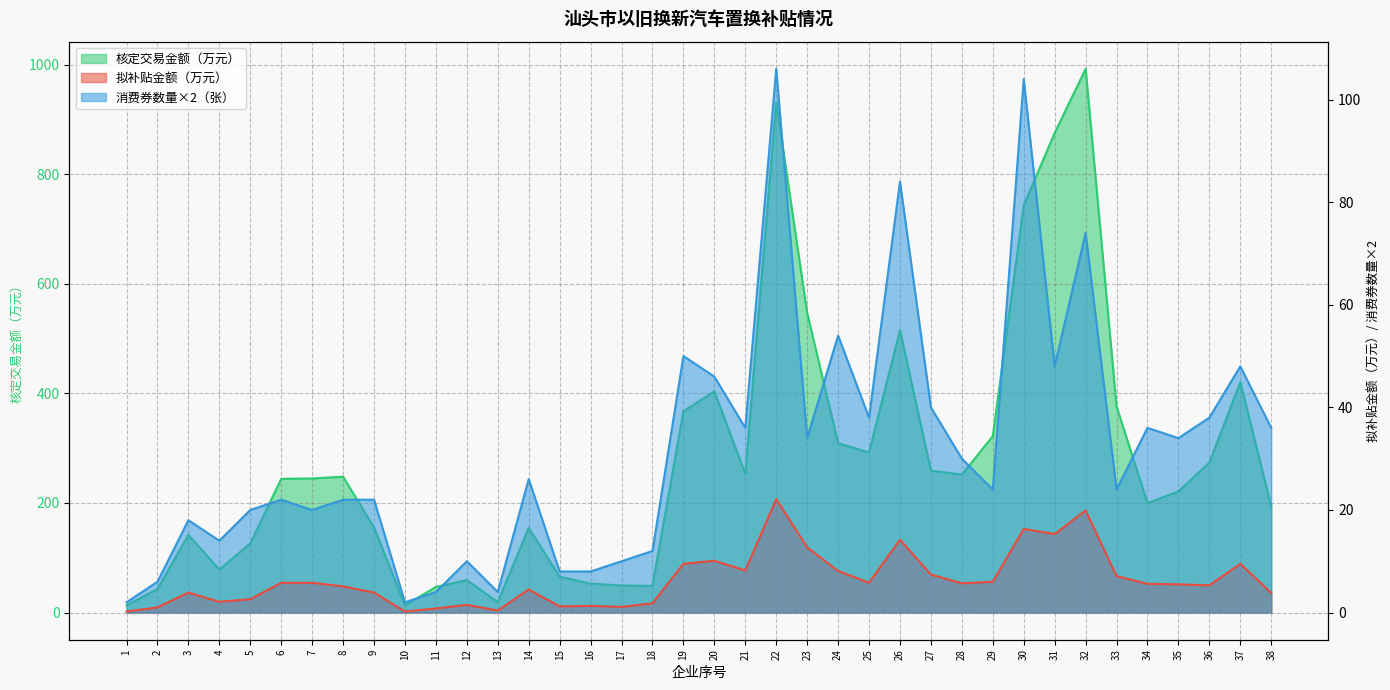

Which series changed the most between 29 and 33?

核定符合条件交易金额（元）